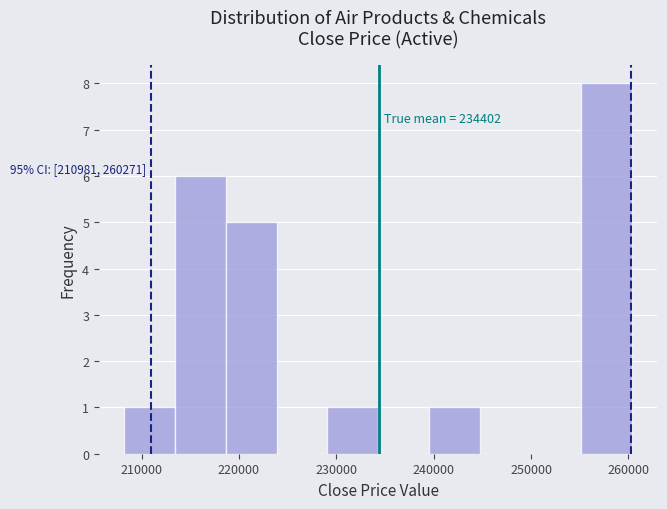

Which range on the x-axis has the tallest bar?

255000 to 260000